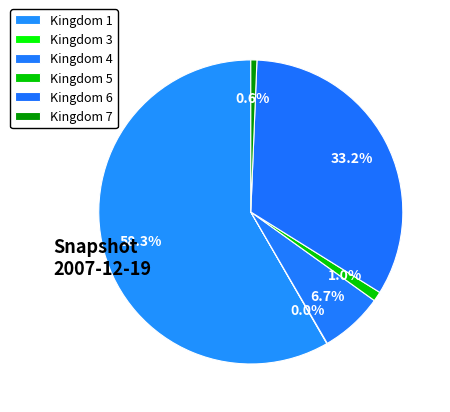

Rank the categories by value from lowest to highest.

3, 7, 5, 4, 6, 1